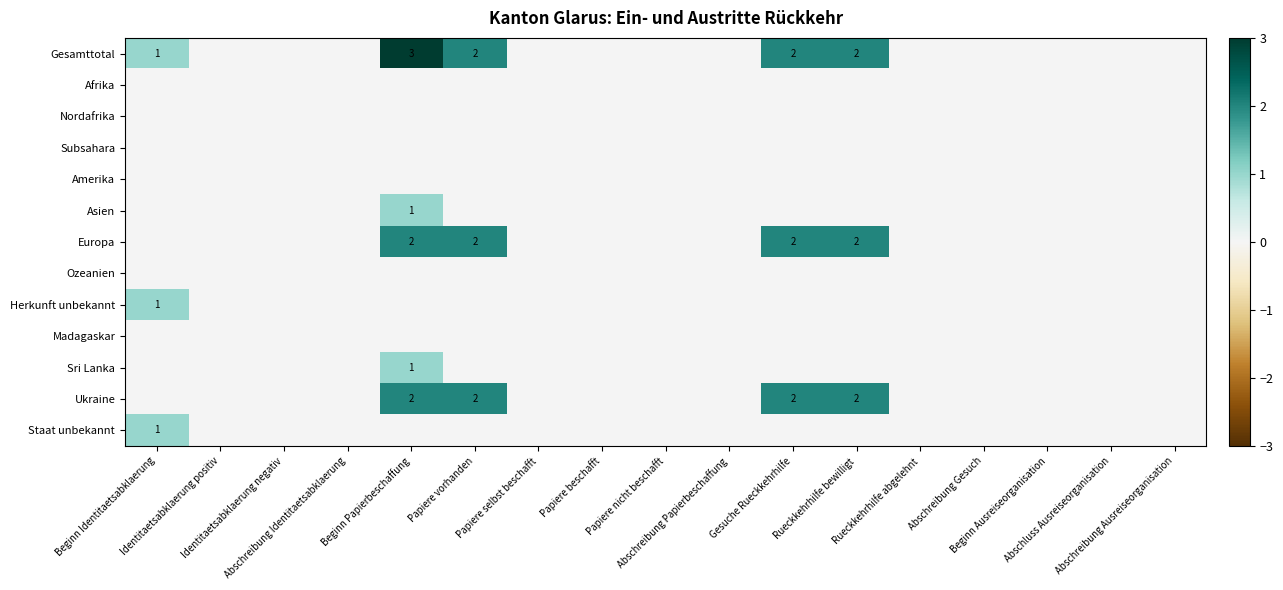

List the labels in order of Afrika value, smallest first.

Beginn Identitaetsabklaerung, Identitaetsabklaerung positiv, Identitaetsabklaerung negativ, Abschreibung Identitaetsabklaerung, Beginn Papierbeschaffung, Papiere vorhanden, Papiere selbst beschafft, Papiere beschafft, Papiere nicht beschafft, Abschreibung Papierbeschaffung, Gesuche Rueckkehrhilfe, Rueckkehrhilfe bewilligt, Rueckkehrhilfe abgelehnt, Abschreibung Gesuch, Beginn Ausreiseorganisation, Abschluss Ausreiseorganisation, Abschreibung Ausreiseorganisation